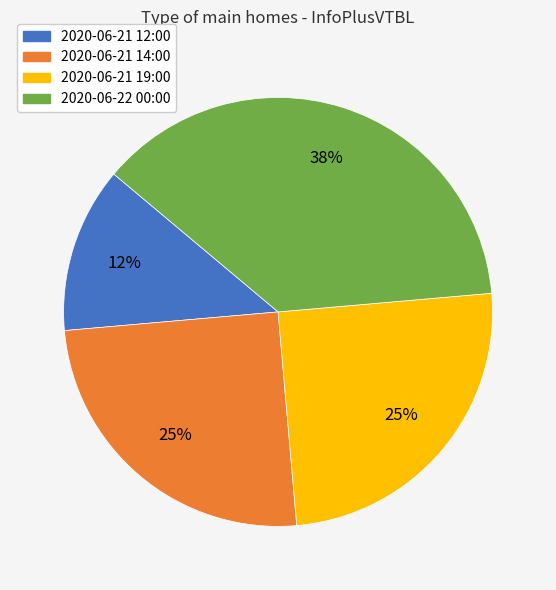

How many segments does this pie chart have?

4